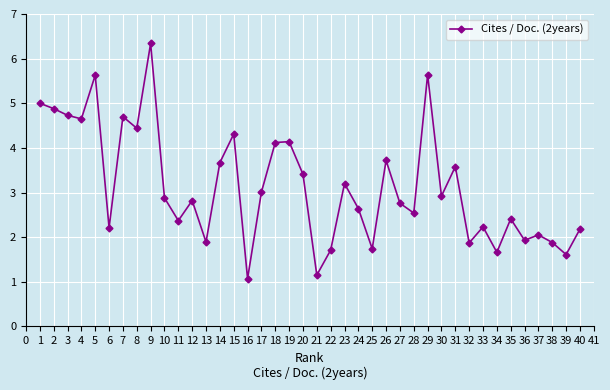

Does the chart have visible grid lines?

Yes